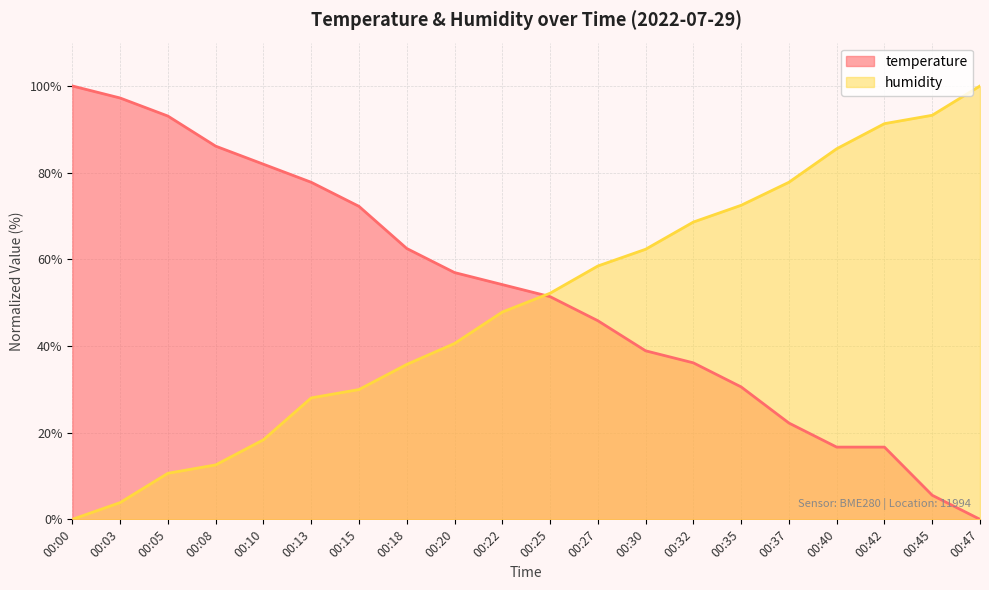

Reading right to left, what are all the values shown in this chart?

temperature: 0.0	5.6	16.7	16.7	22.2	30.6	36.1	38.9	45.8	51.4	54.2	56.9	62.5	72.2	77.8	81.9	86.1	93.1	97.2	100.0
humidity: 100.0	93.2	91.3	85.5	77.8	72.5	68.6	62.3	58.5	52.2	47.8	40.6	35.7	30.0	28.0	18.4	12.6	10.6	3.9	0.0